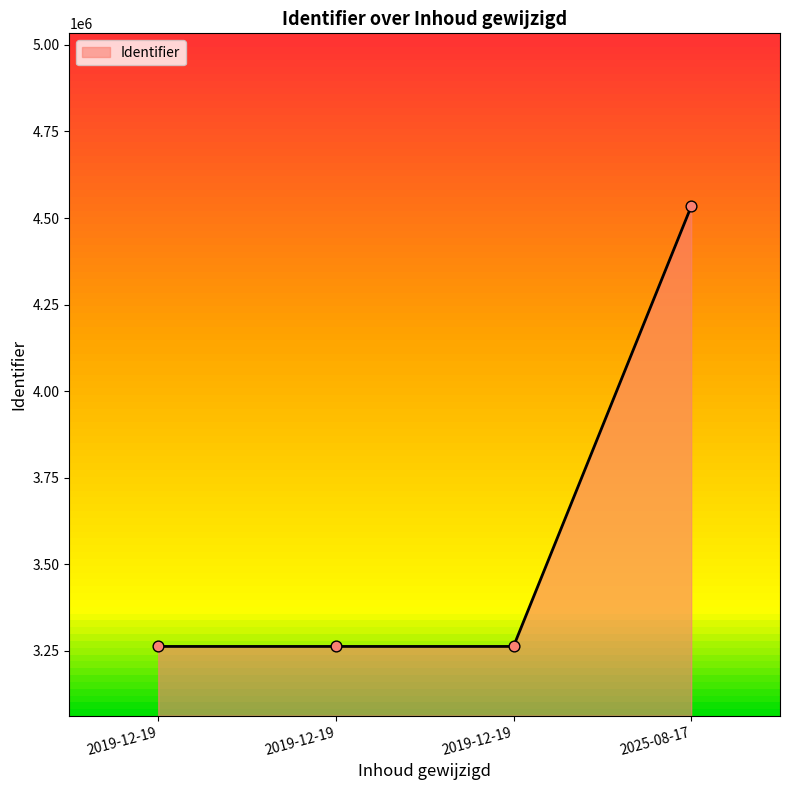

Which has a higher value, 2025-08-17 or 2019-12-19?

2025-08-17